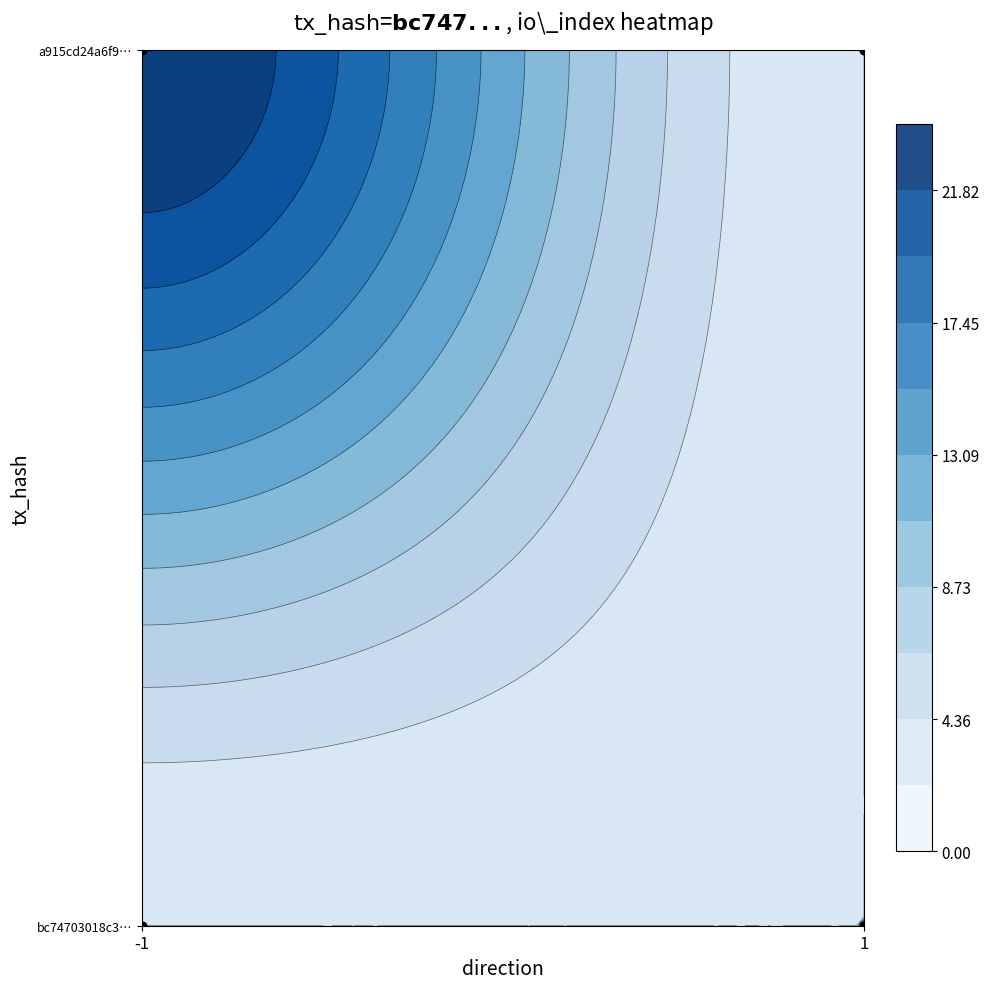

Is it true that a915cd24a6f92be8526f58df5da33d61602ea7f equals 0 at direction?

False